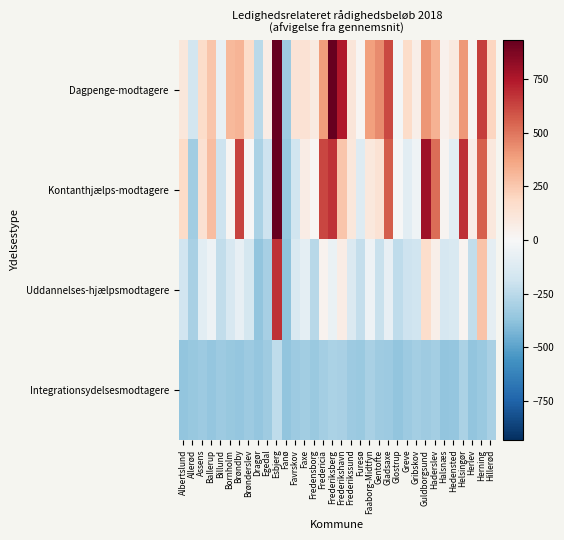

Which series has the largest range (max minus min)?

Kontanthjælps-modtagere